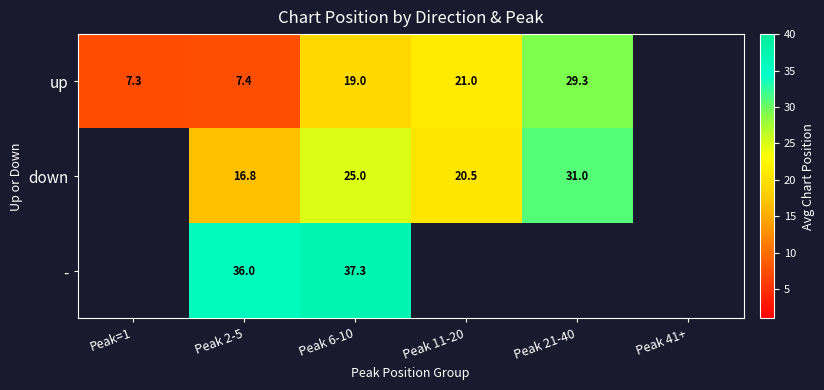

At Peak 2-5, list the series in order from smallest to largest.

up, down, -